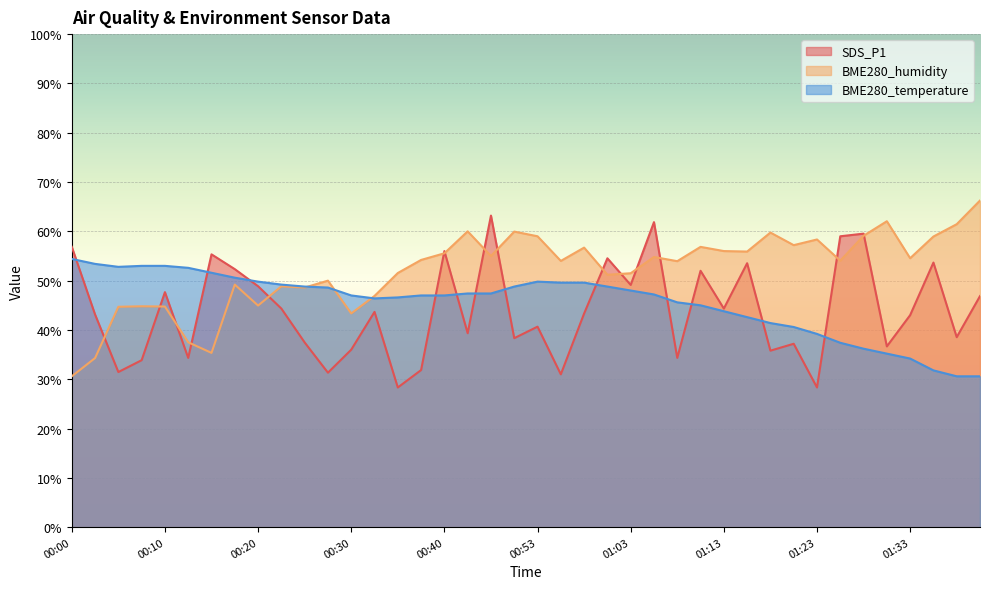

Rank the series by their average value, from lowest to highest.

SDS_P1, BME280_temperature, BME280_humidity